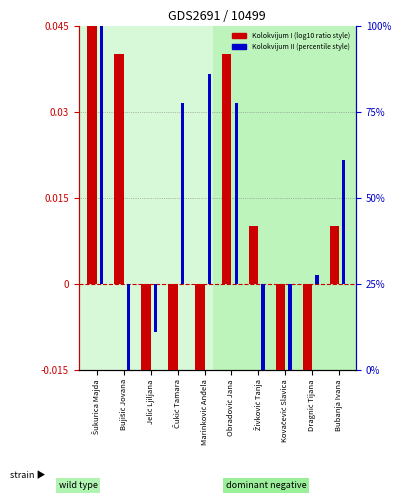

Reading right to left, transcribe all the data shown in this chart.

Kolokvijum I: Bubanja Ivana=0.0	Dragnić Tijana=-0.1	Kovačević Slavica=-0.0	Živković Tanja=0.0	Obradović Jana=0.0	Marinković Anđela=-0.0	Čukić Tamara=-0.0	Jelić Ljiljana=-0.0	Bujišić Jovana=0.0	Šukurica Majda=0.1
Kolokvijum II: Bubanja Ivana=0.0	Dragnić Tijana=0.0	Kovačević Slavica=-0.0	Živković Tanja=-0.1	Obradović Jana=0.0	Marinković Anđela=0.0	Čukić Tamara=0.0	Jelić Ljiljana=-0.0	Bujišić Jovana=-0.0	Šukurica Majda=0.1